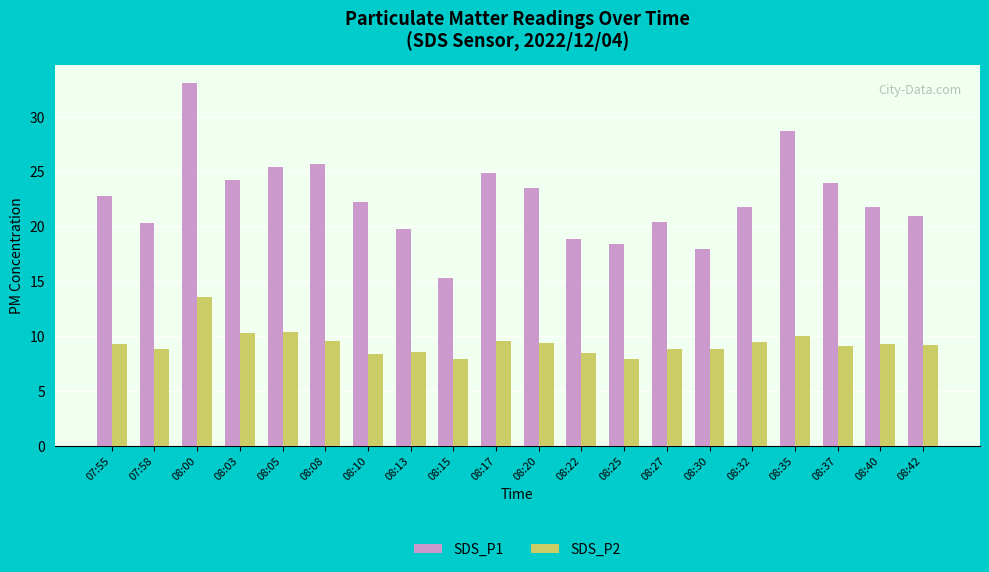

Which series has the largest total across all categories?

SDS_P1